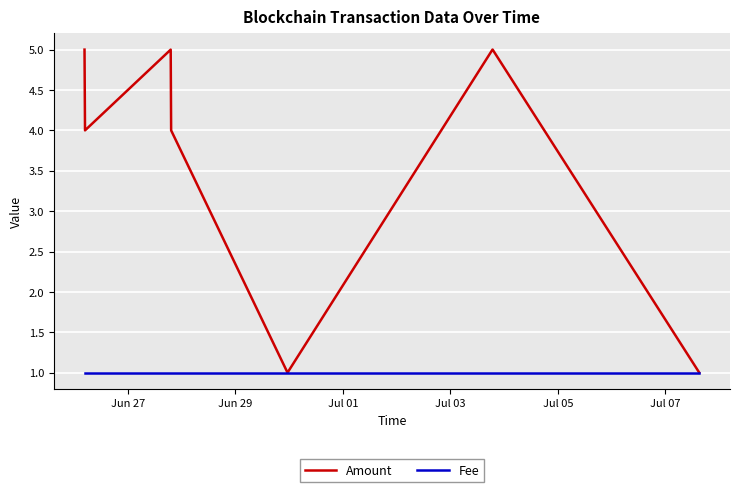

List the series in order of their overall mean, highest first.

Amount, Fee